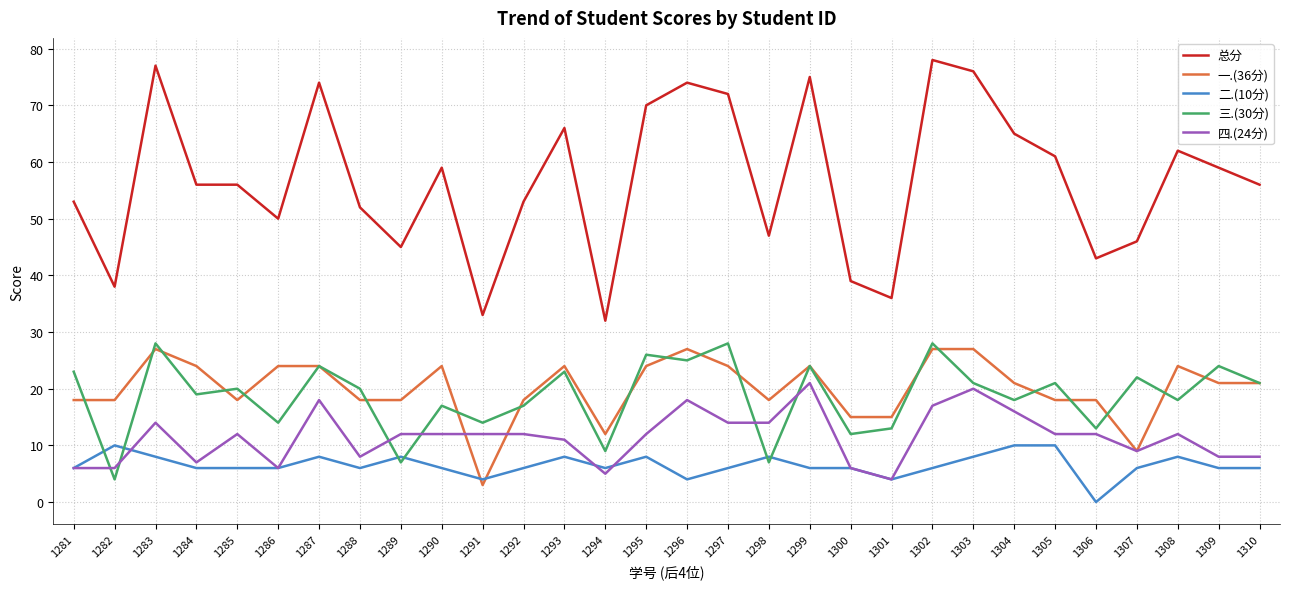

Reading right to left, extract all data points from this chart.

总分: 56	59	62	46	43	61	65	76	78	36	39	75	47	72	74	70	32	66	53	33	59	45	52	74	50	56	56	77	38	53
一.(36分): 21	21	24	9	18	18	21	27	27	15	15	24	18	24	27	24	12	24	18	3	24	18	18	24	24	18	24	27	18	18
二.(10分): 6	6	8	6	0	10	10	8	6	4	6	6	8	6	4	8	6	8	6	4	6	8	6	8	6	6	6	8	10	6
三.(30分): 21	24	18	22	13	21	18	21	28	13	12	24	7	28	25	26	9	23	17	14	17	7	20	24	14	20	19	28	4	23
四.(24分): 8	8	12	9	12	12	16	20	17	4	6	21	14	14	18	12	5	11	12	12	12	12	8	18	6	12	7	14	6	6